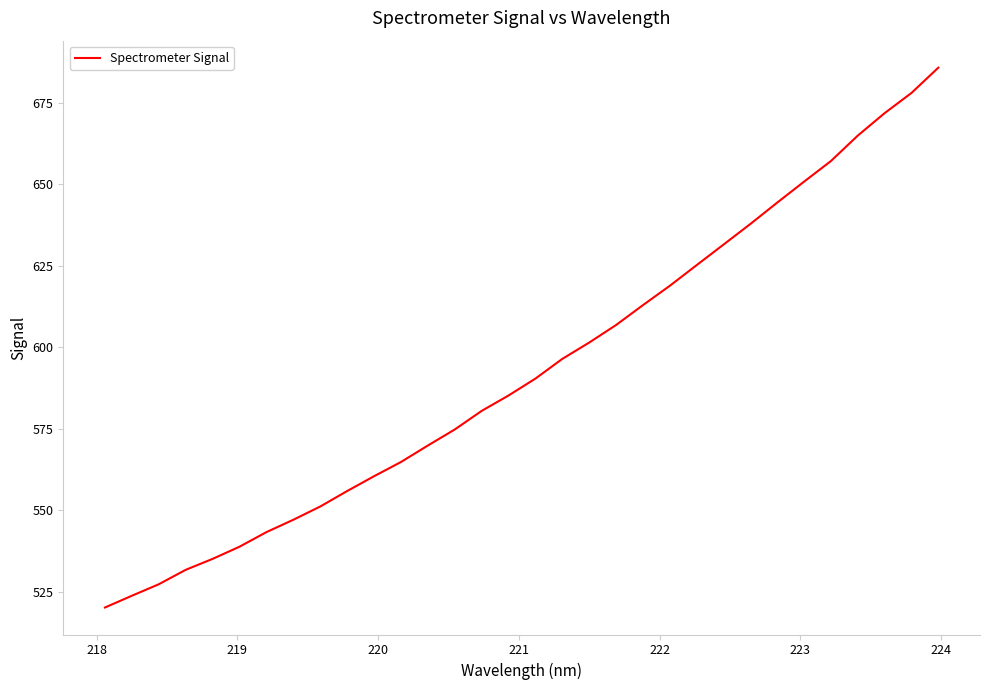

What is the sum of all values?

18984.8